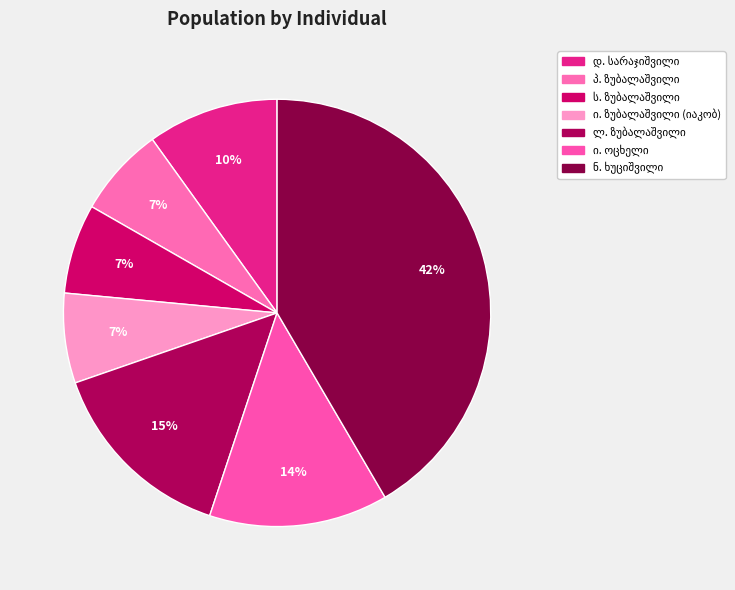

How many slices are in this pie chart?

7